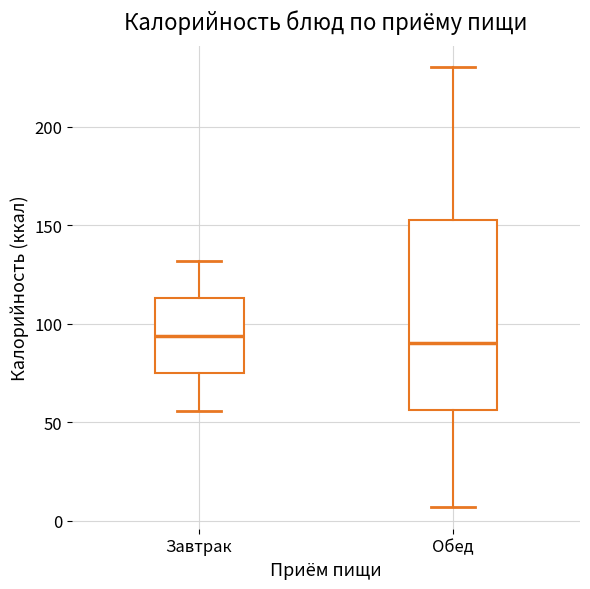

Which box is the tallest, from its lower edge to its upper edge?

Обед